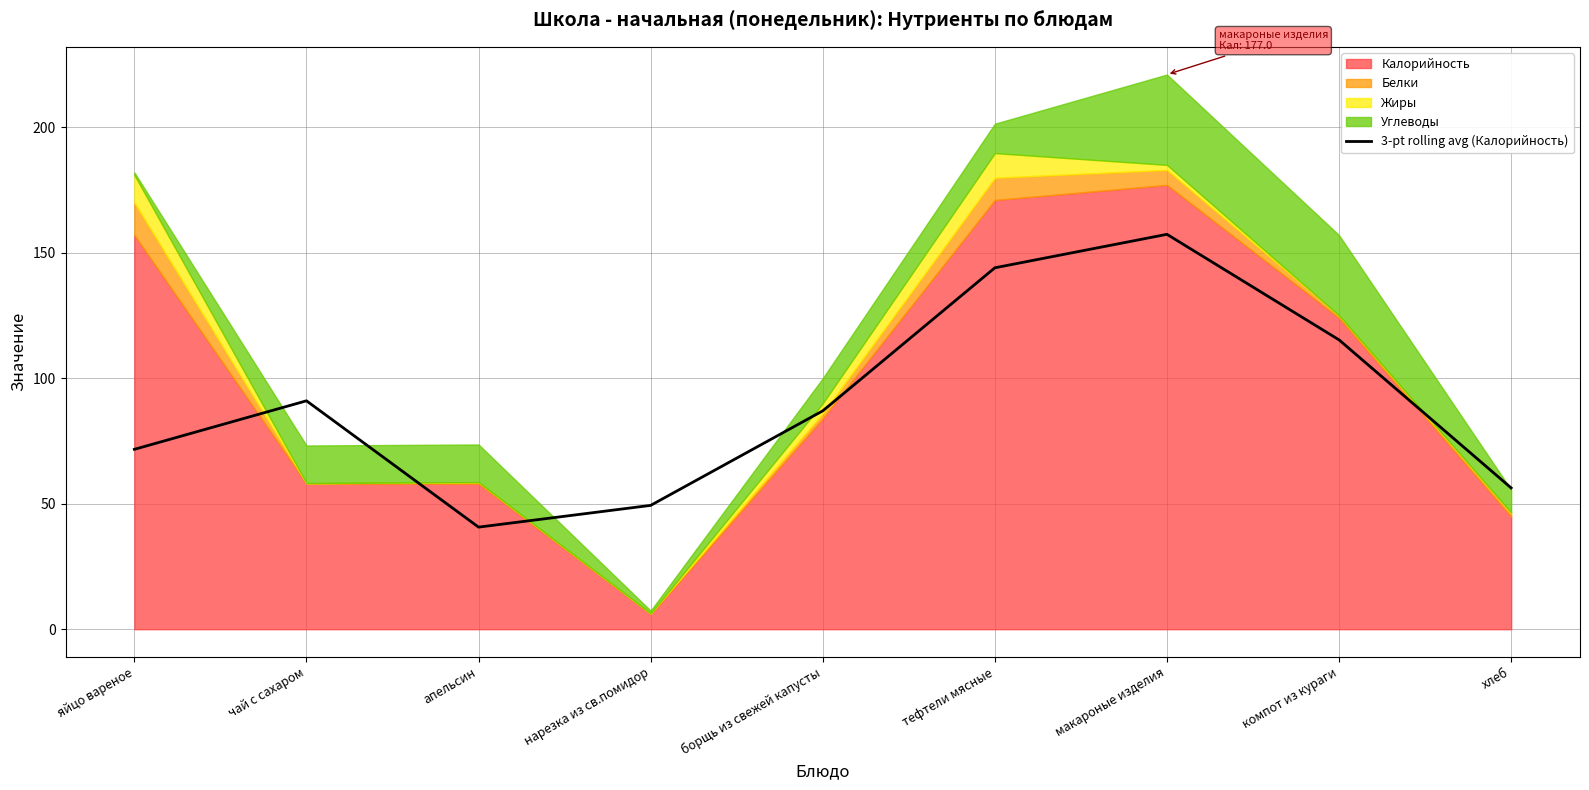

The value at чай с сахаром is 91.0. True or false?

True